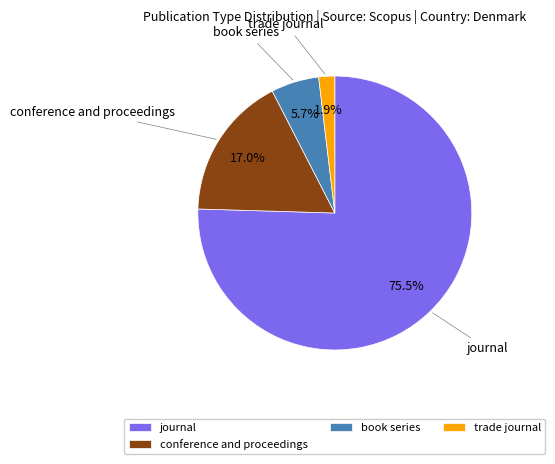

The trade journal slice represents 10% of the pie. True or false?

False